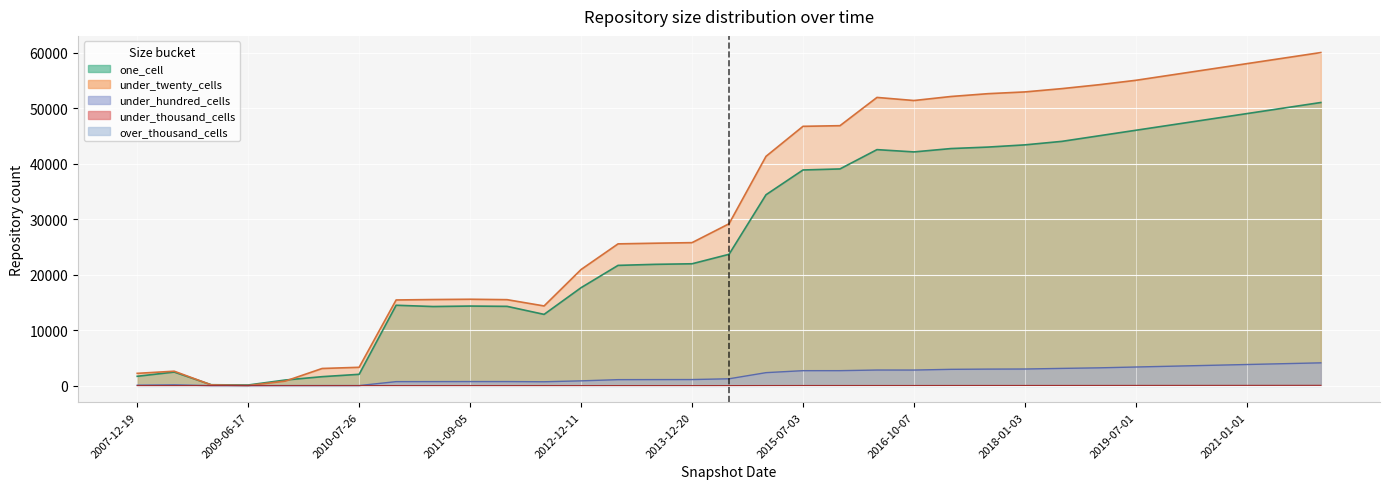

Where is one_cell nearest to the value 25553?

16